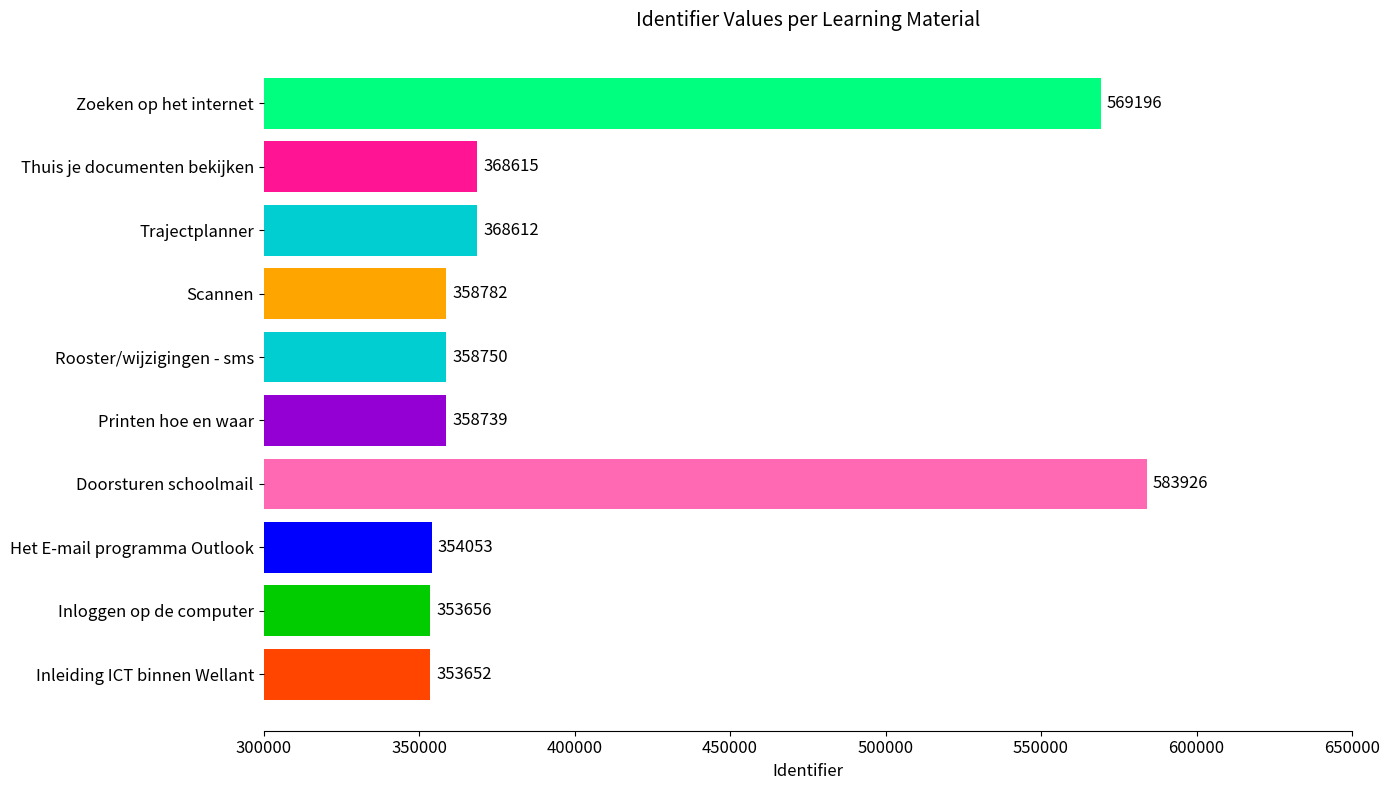

Rank the categories by value from highest to lowest.

Doorsturen schoolmail, Zoeken op het internet, Thuis je documenten bekijken, Trajectplanner, Scannen, Rooster/wijzigingen - sms, Printen hoe en waar, Het E-mail programma Outlook, Inloggen op de computer, Inleiding ICT binnen Wellant